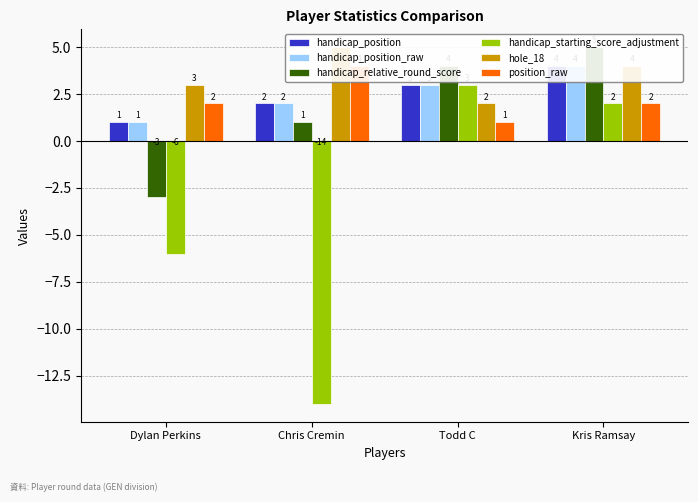

What is the label of the 3rd bar from the left?

Todd C